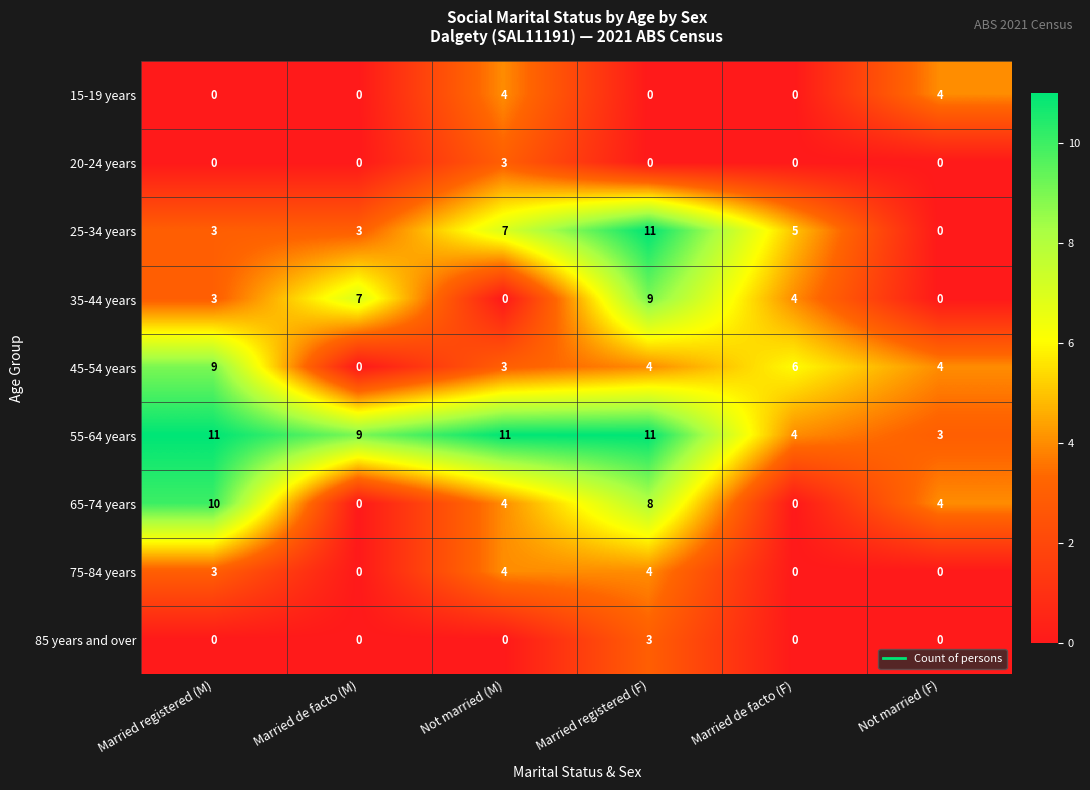

Read the 15-19 years value at Not married (M).

4